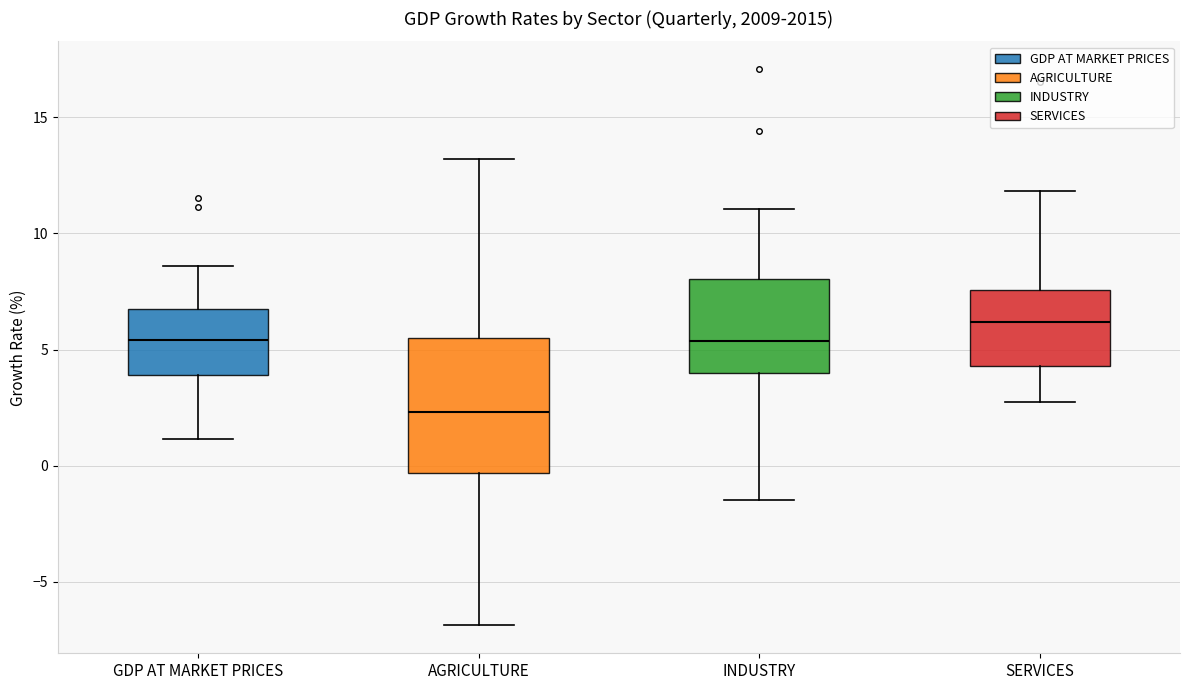

Comparing the boxes themselves (not the whiskers), which one is the tallest?

AGRICULTURE